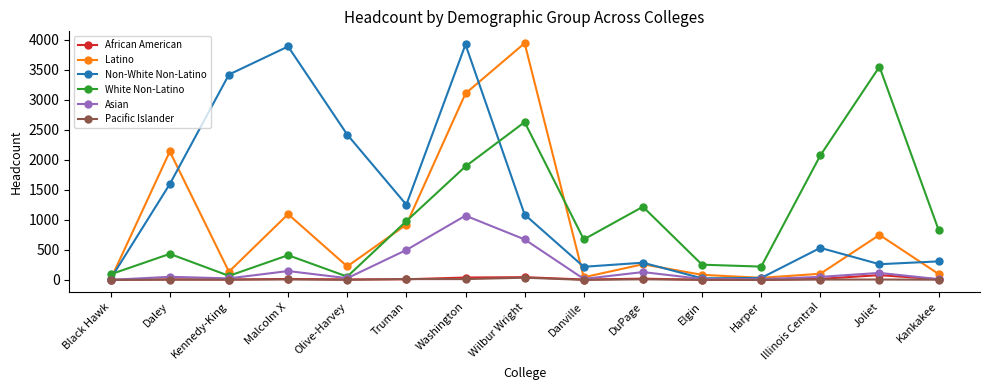

Is this an area chart (filled region under the line)?

No